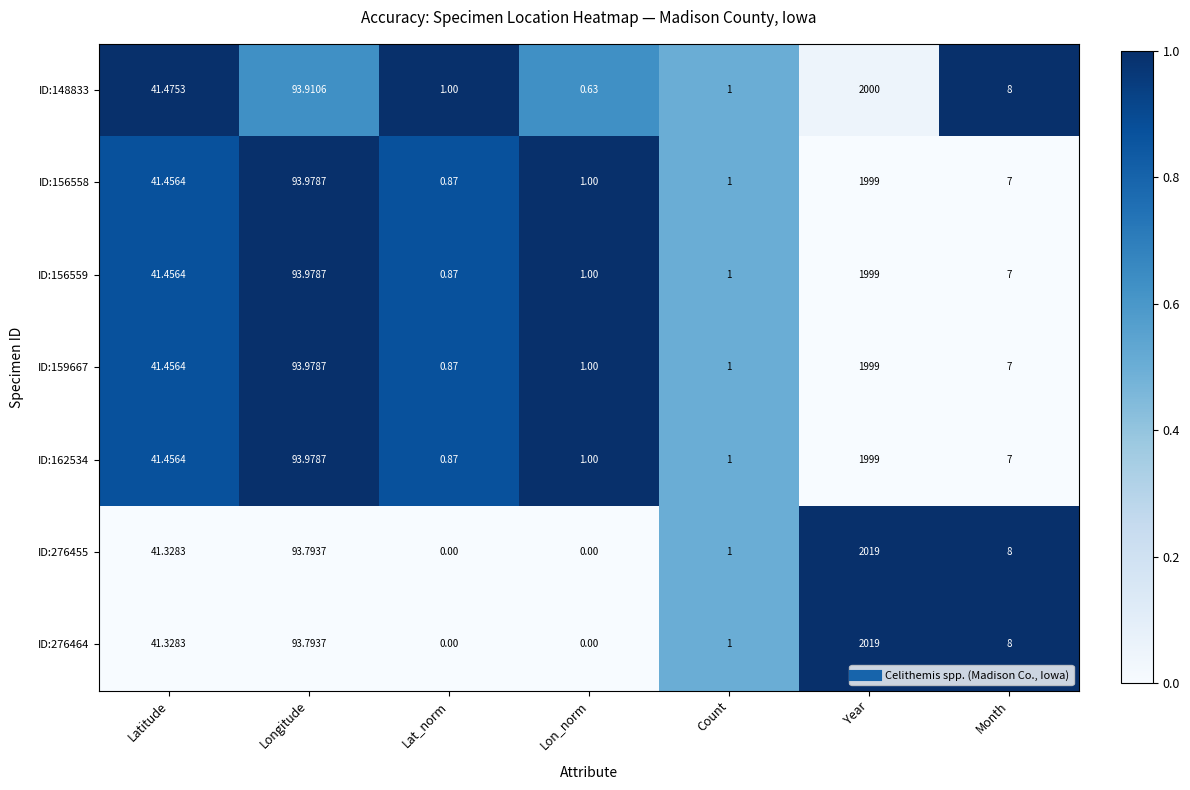

At how many categories does at least one series exceed 0?

7